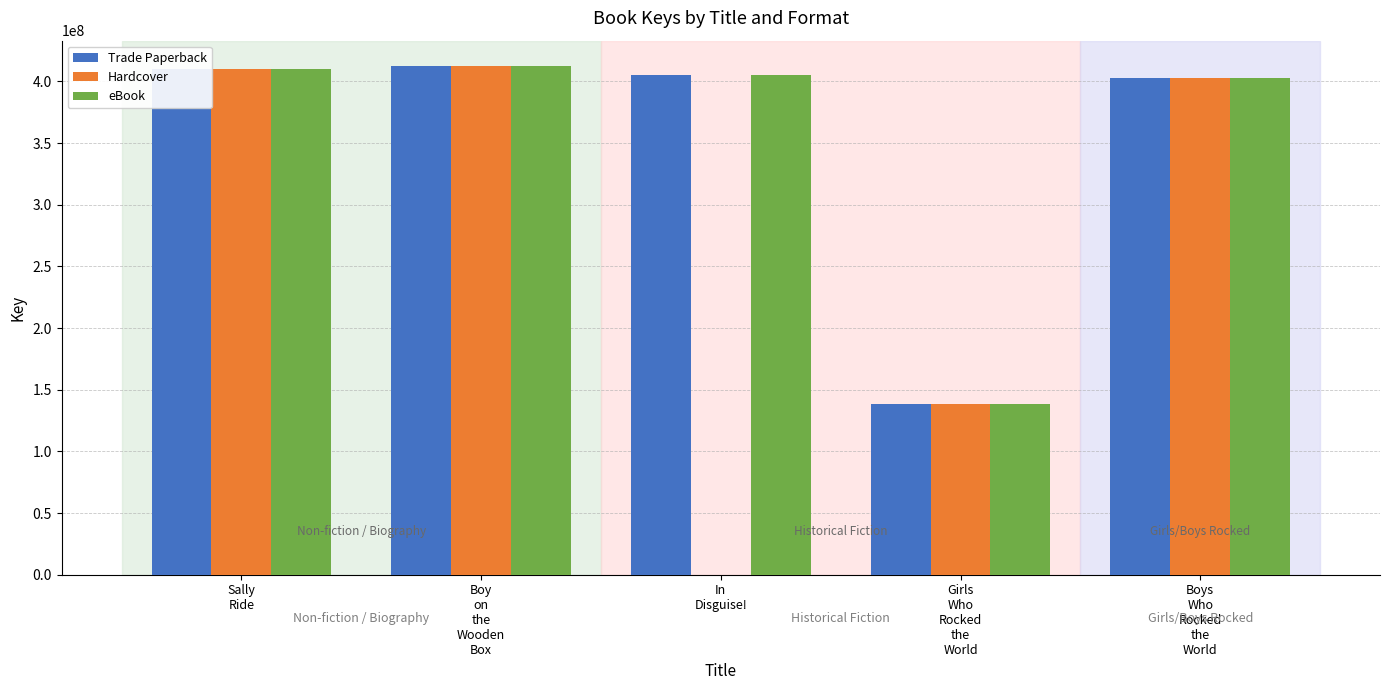

Rank the categories by Trade Paperback value from lowest to highest.

Girls
Who
Rocked
the
World, Boys
Who
Rocked
the
World, In
Disguise!, Sally
Ride, Boy
on
the
Wooden
Box